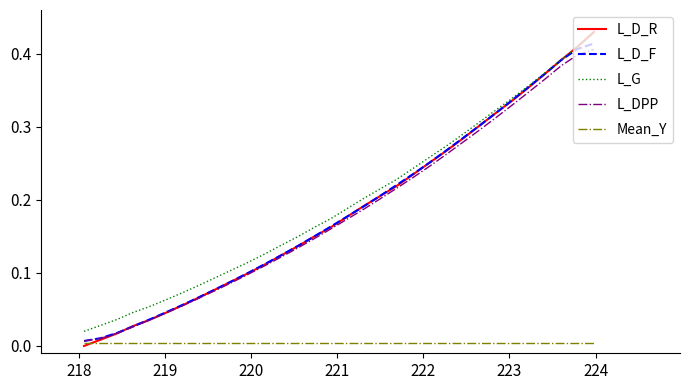

True or false: L_G and Mean_Y cross at least once.

False